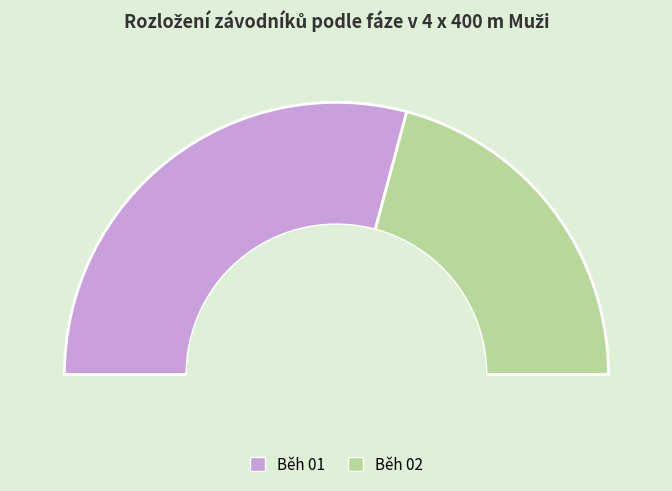

True or false: Běh 01 accounts for 68% of the total.

False